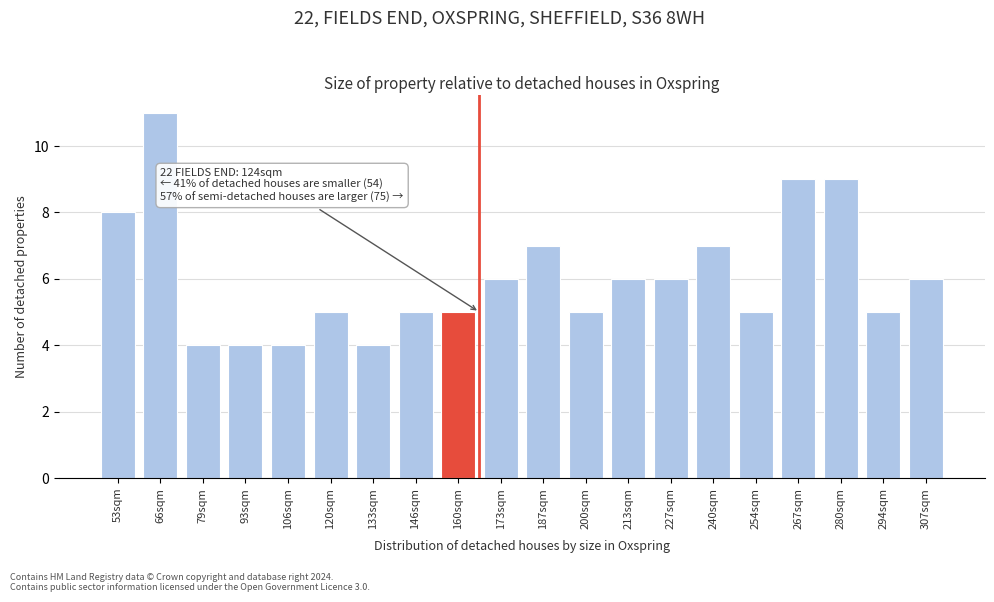

Reading left to right, transcribe all the data shown in this chart.

8	11	4	4	4	5	4	5	5	6	7	5	6	6	7	5	9	9	5	6